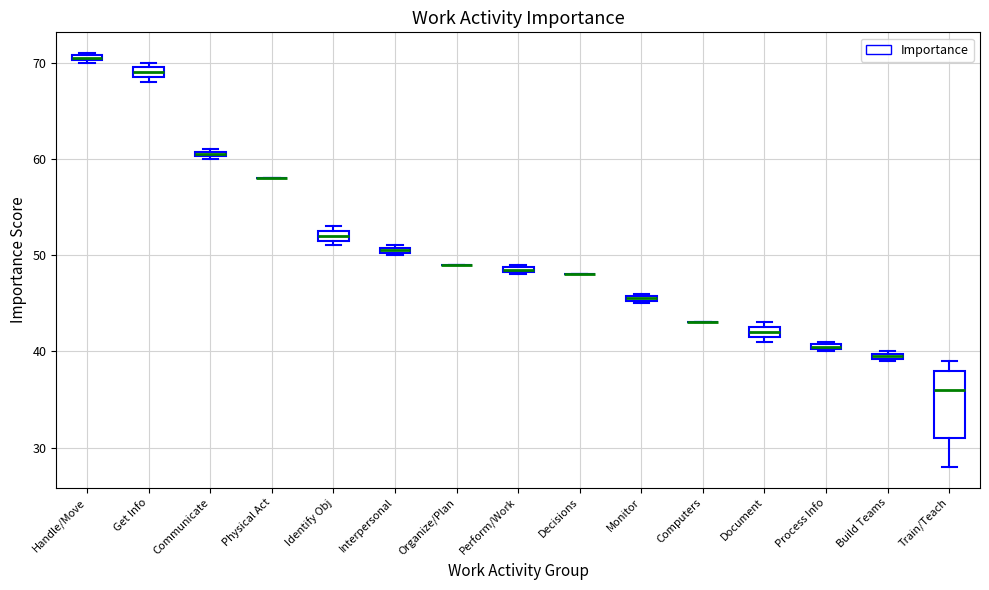

Comparing the boxes themselves (not the whiskers), which one is the tallest?

Train/Teach